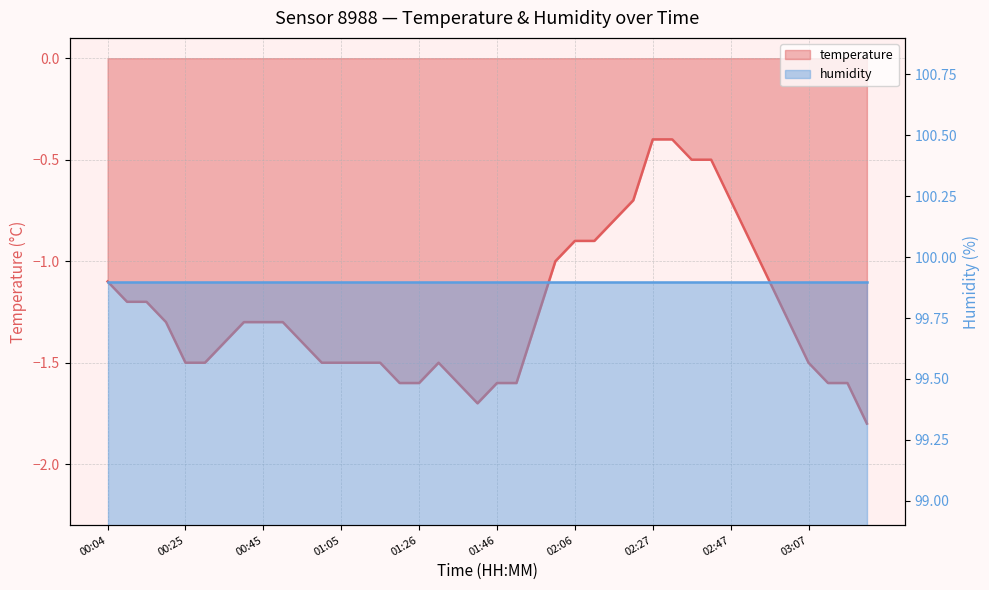

Does the chart have visible grid lines?

Yes